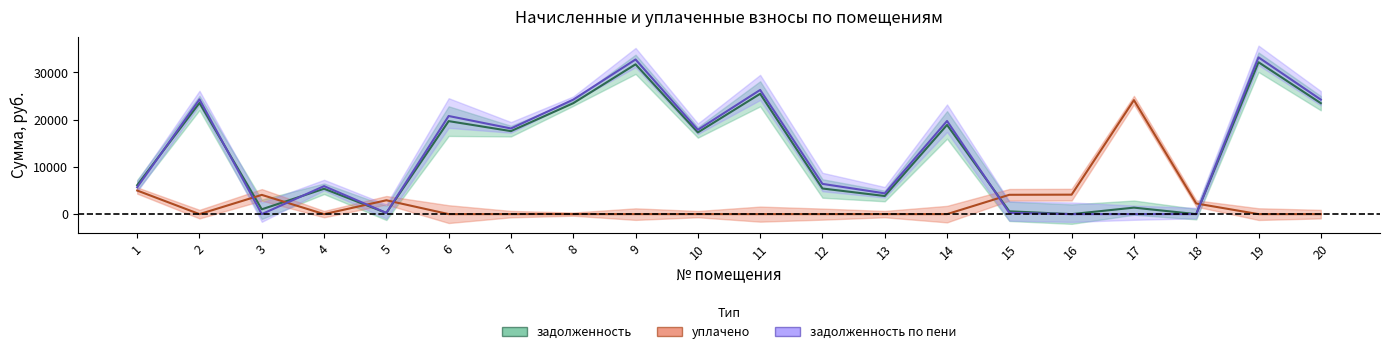

Which series has the widest spread of values?

задолженность по пени